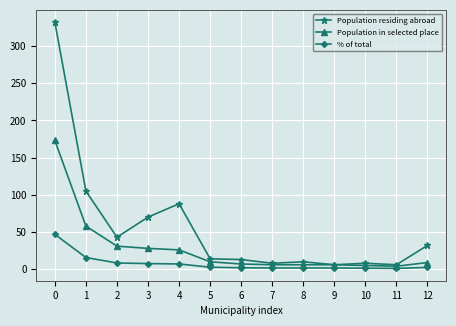

How many lines are shown in the chart?

3